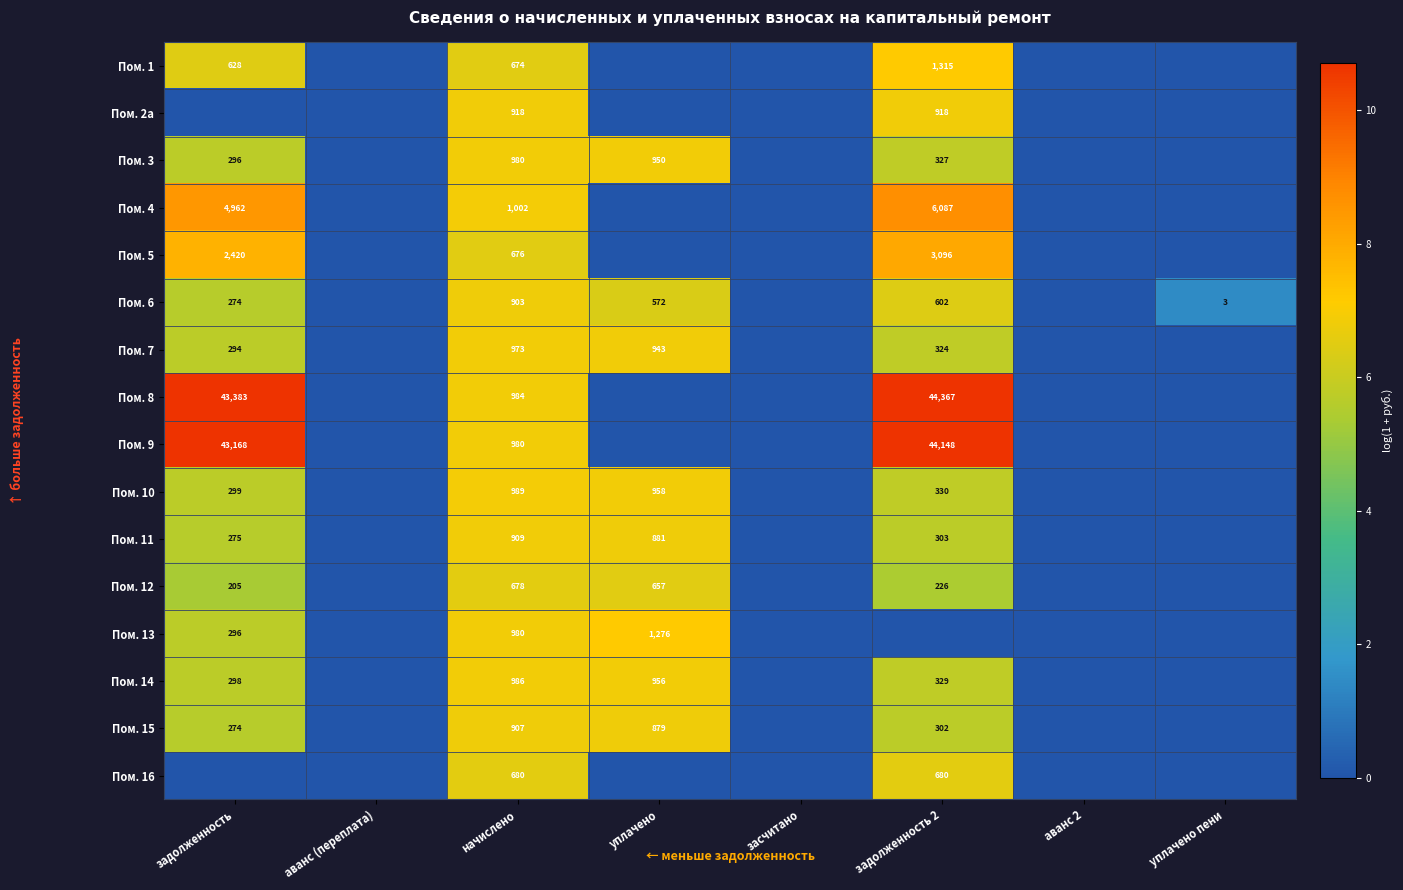

The value of Пом. 14 at начислено is 1470. True or false?

False